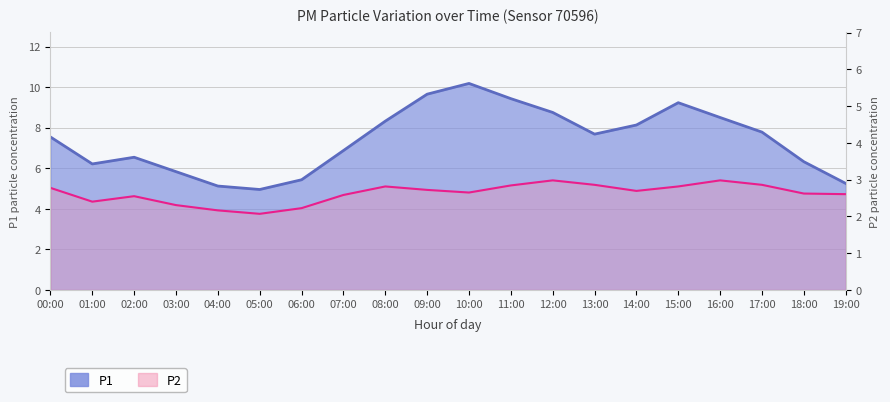

True or false: P1 has a value of 10.2 at 01:00.

False